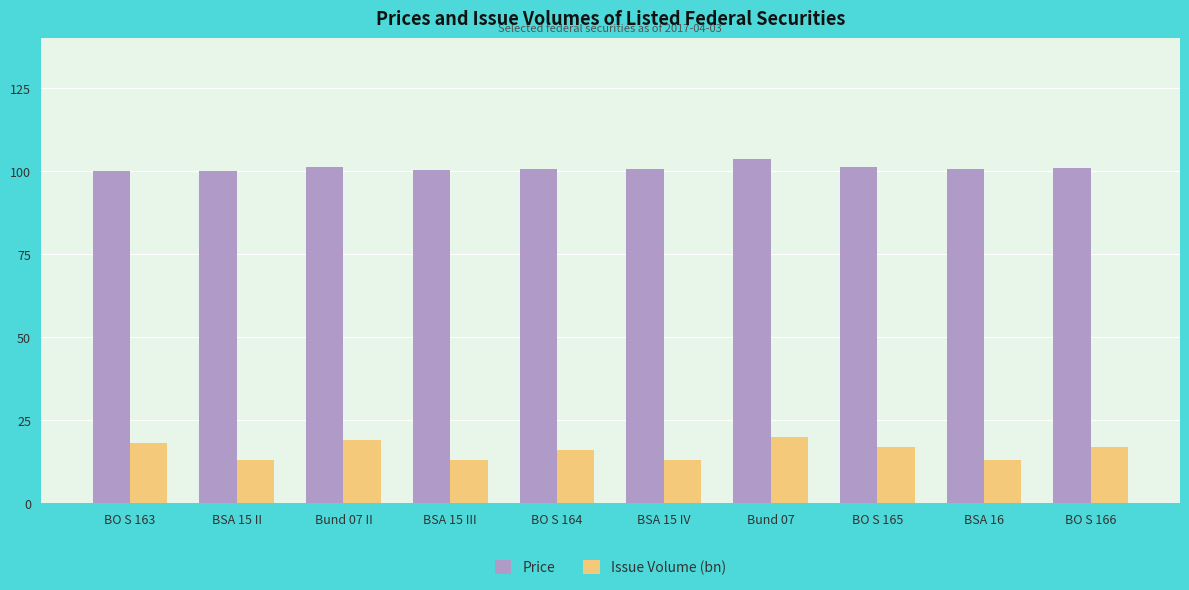

At how many categories does at least one series exceed 59?

10